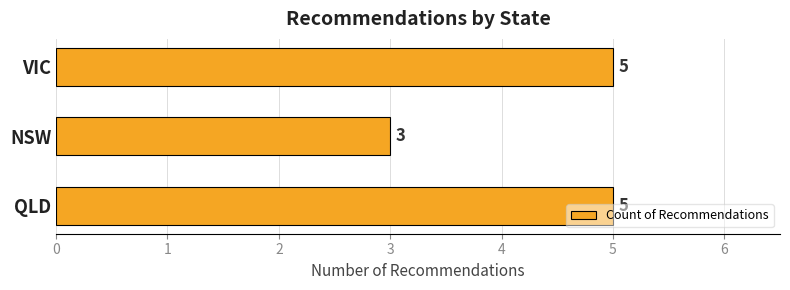

Is it true that the value at NSW is 4?

False